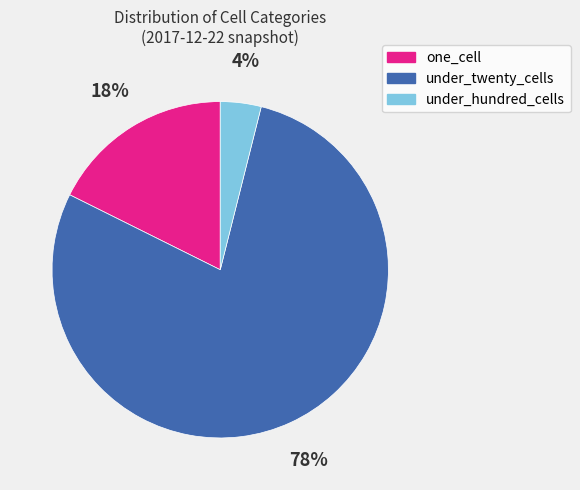

Which slice represents more than half of the pie?

under_twenty_cells